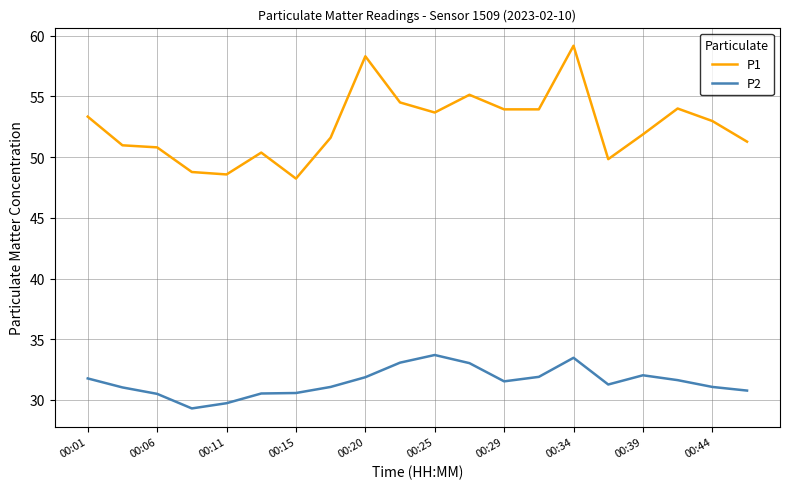

What is the smallest value displayed?

29.3